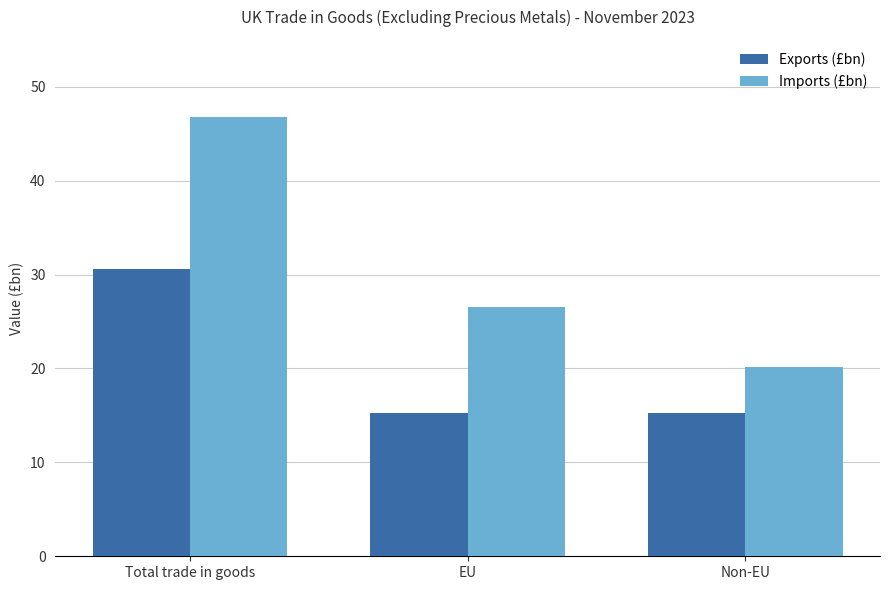

Which series changed the most between Total trade in goods and EU?

Imports (£bn)